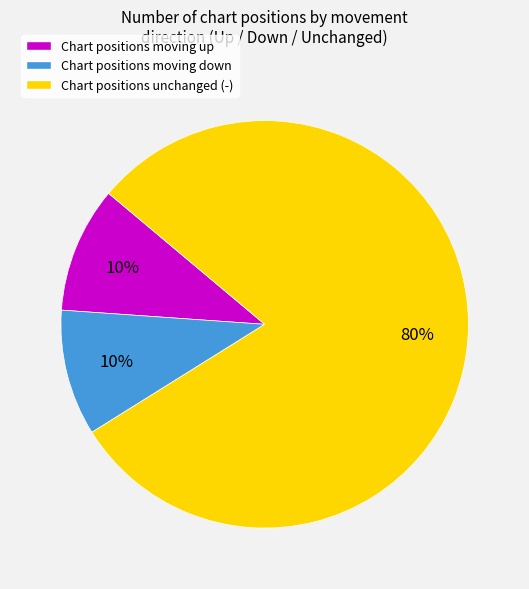

Which has a higher value, Chart positions unchanged (-) or Chart positions moving up?

Chart positions unchanged (-)